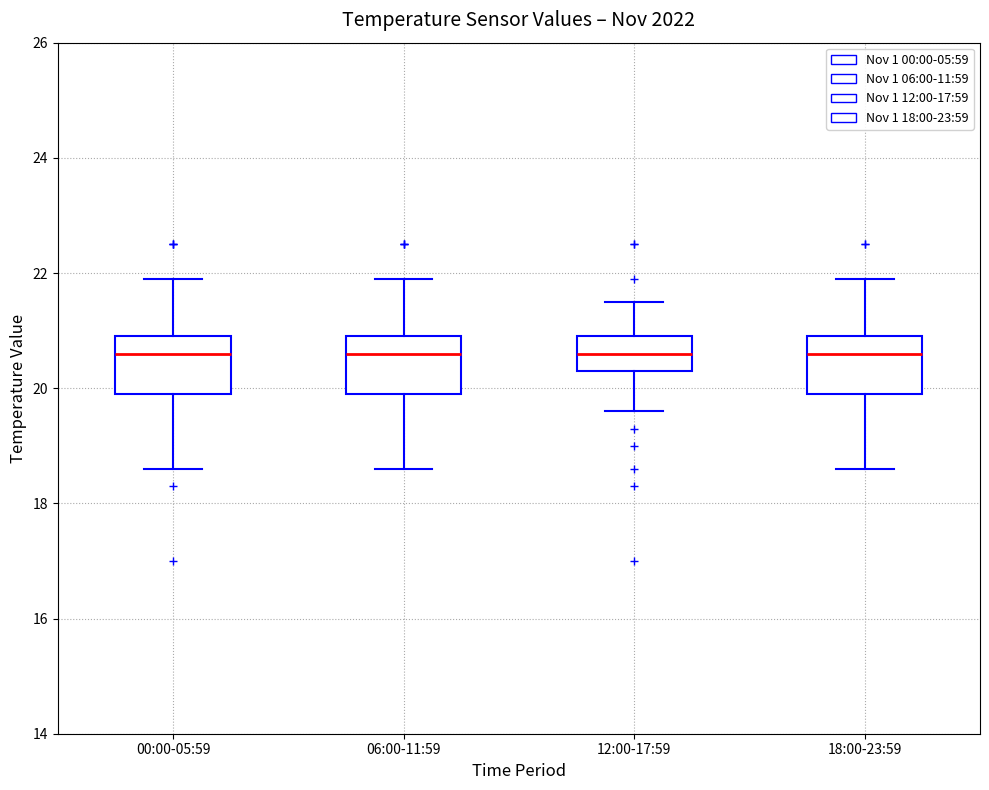

Reading left to right, transcribe this box plot: for each box, give where its median line is, the range the box spans, and where its two whiskers end, as read against the y-axis. The values are not printed on the chart, so give them approximately, as read against the axis.

00:00-05:59: median 20.6, box 20.0 to 21.0, whiskers 18.6 to 22.0
06:00-11:59: median 20.6, box 20.0 to 21.0, whiskers 18.6 to 22.0
12:00-17:59: median 20.6, box 20.4 to 21.0, whiskers 19.6 to 21.6
18:00-23:59: median 20.6, box 20.0 to 21.0, whiskers 18.6 to 22.0